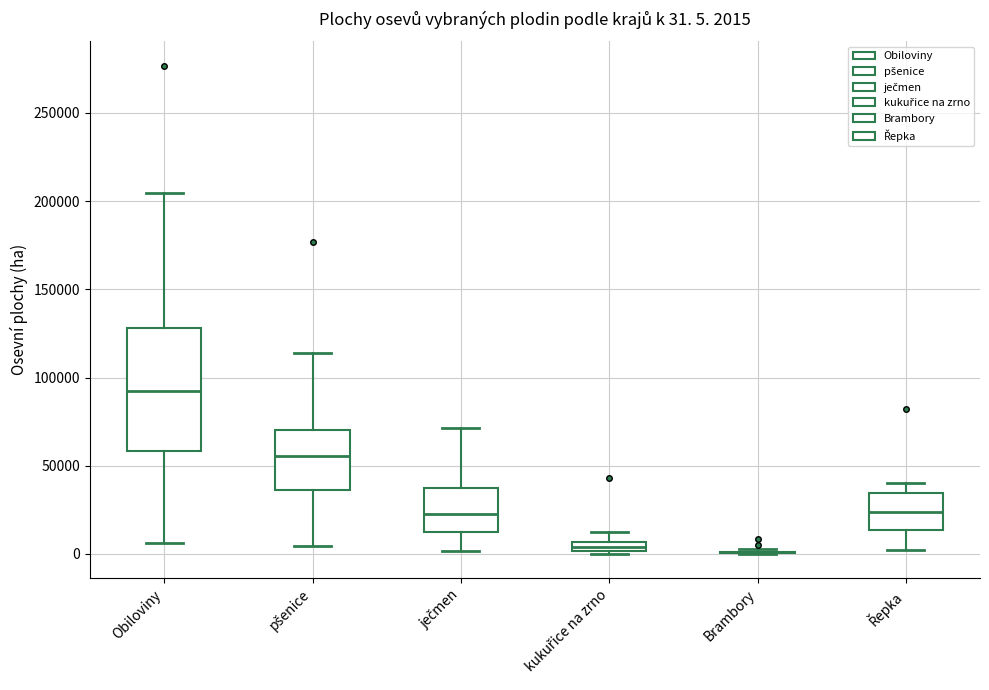

Which box is the tallest, from its lower edge to its upper edge?

Obiloviny